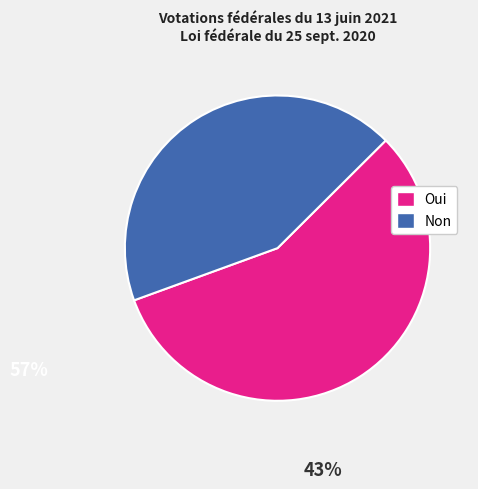

The Oui slice represents 43% of the pie. True or false?

False